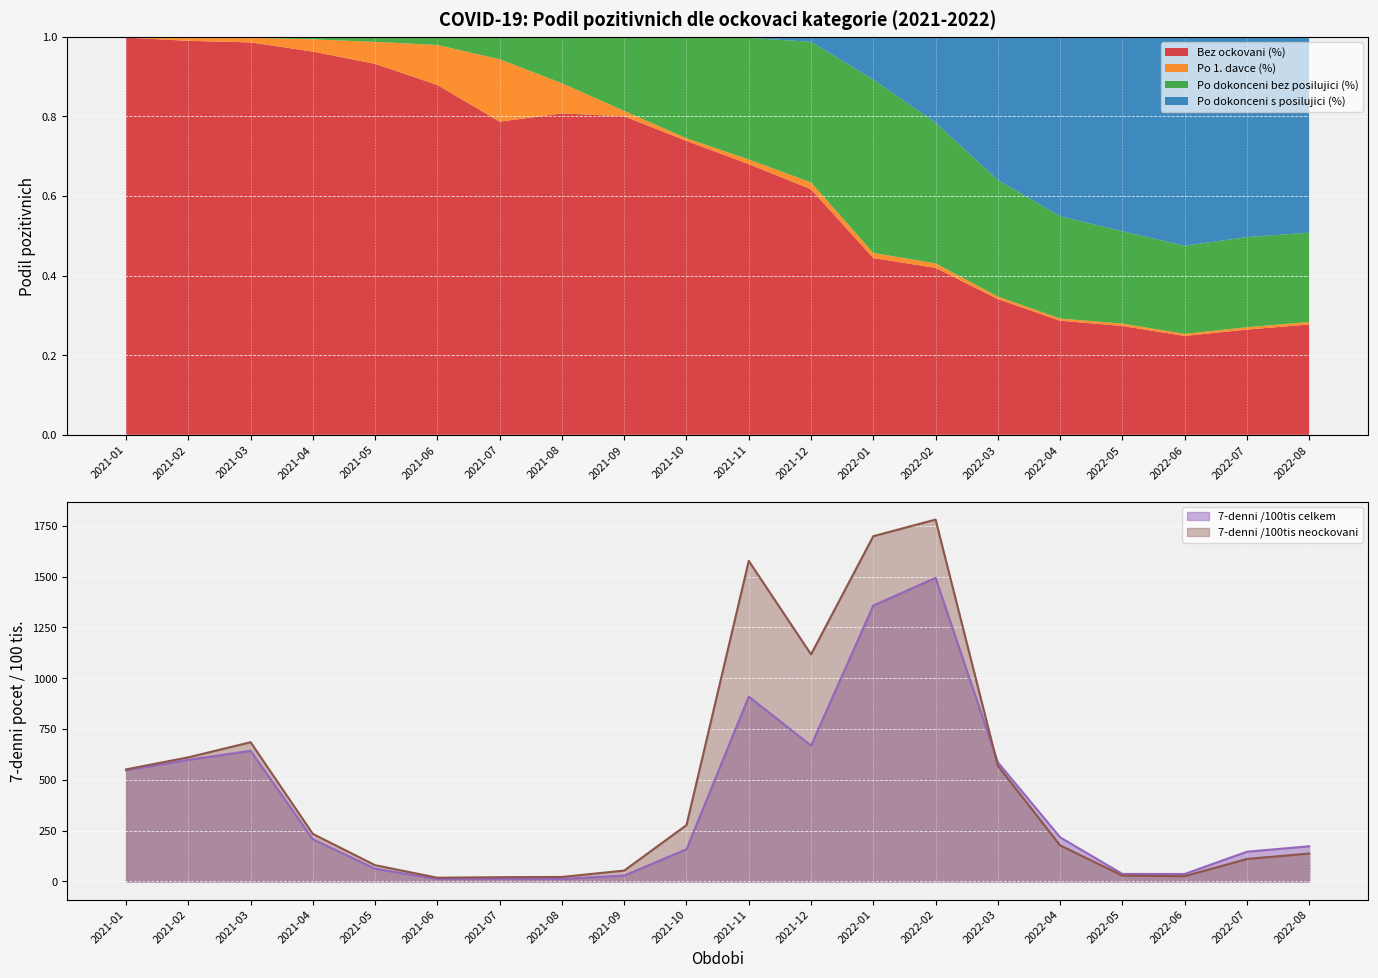

What is the maximum value for Bez ockovani (%)?

1.0